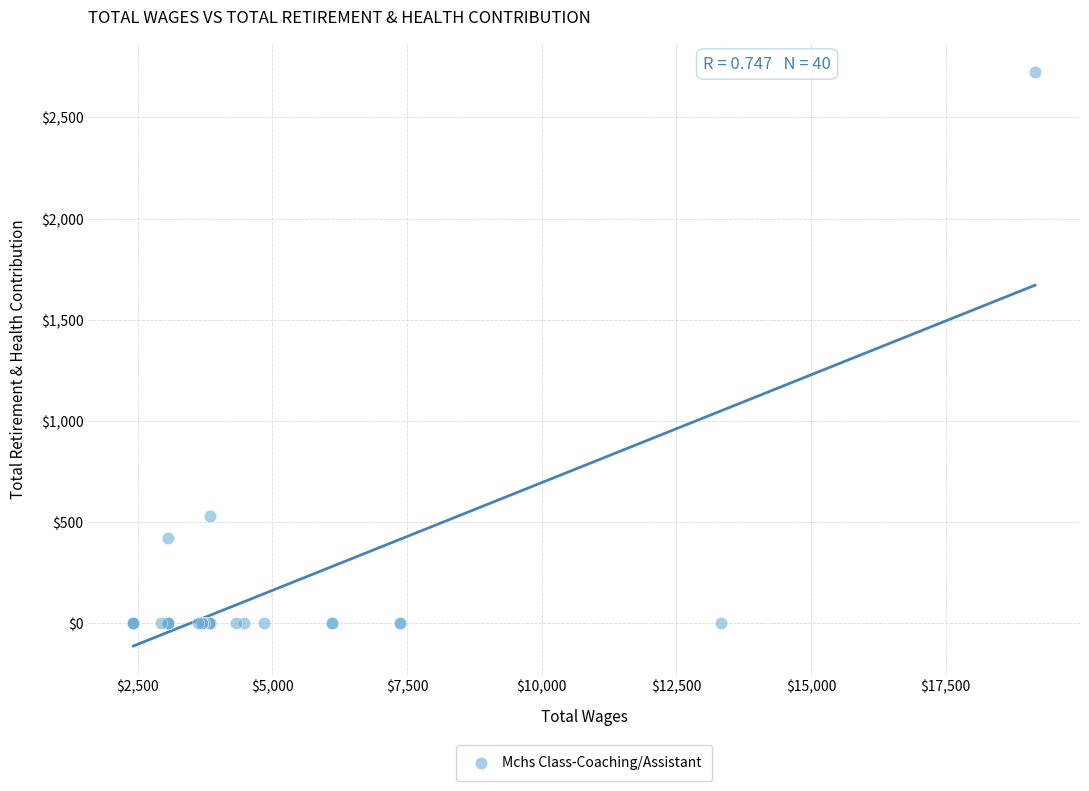

What Y value in the scatter plot is closest to 1362?

533